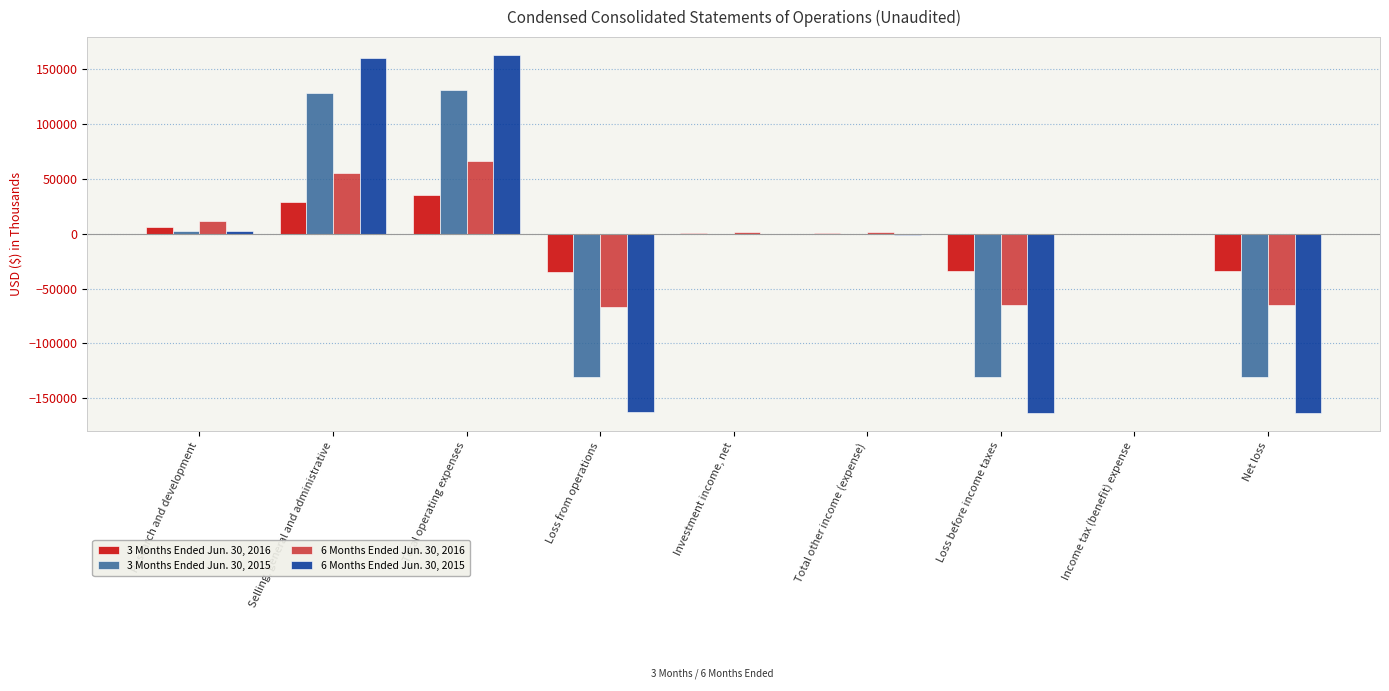

How many groups of bars are there?

9